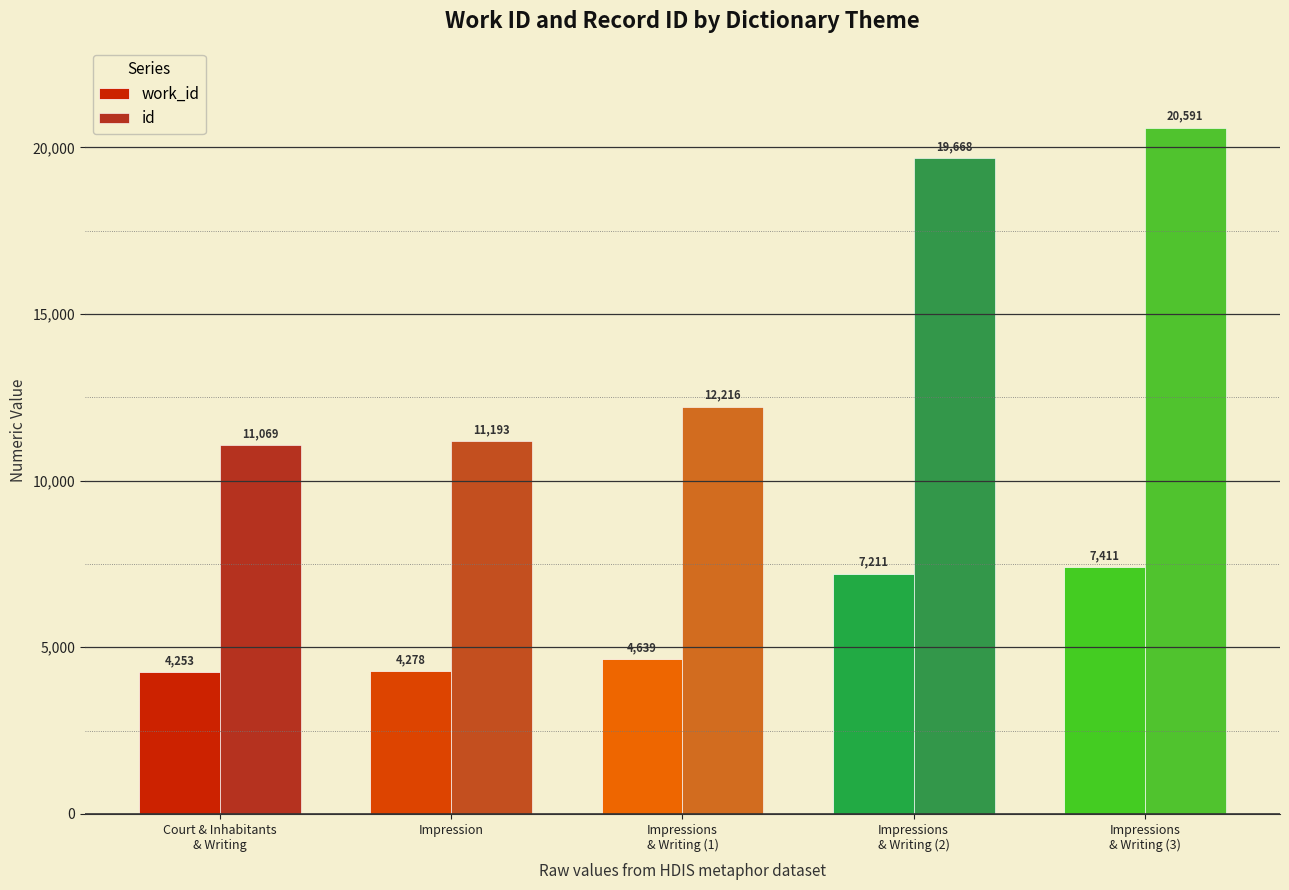

What position from the left is Impression?

2